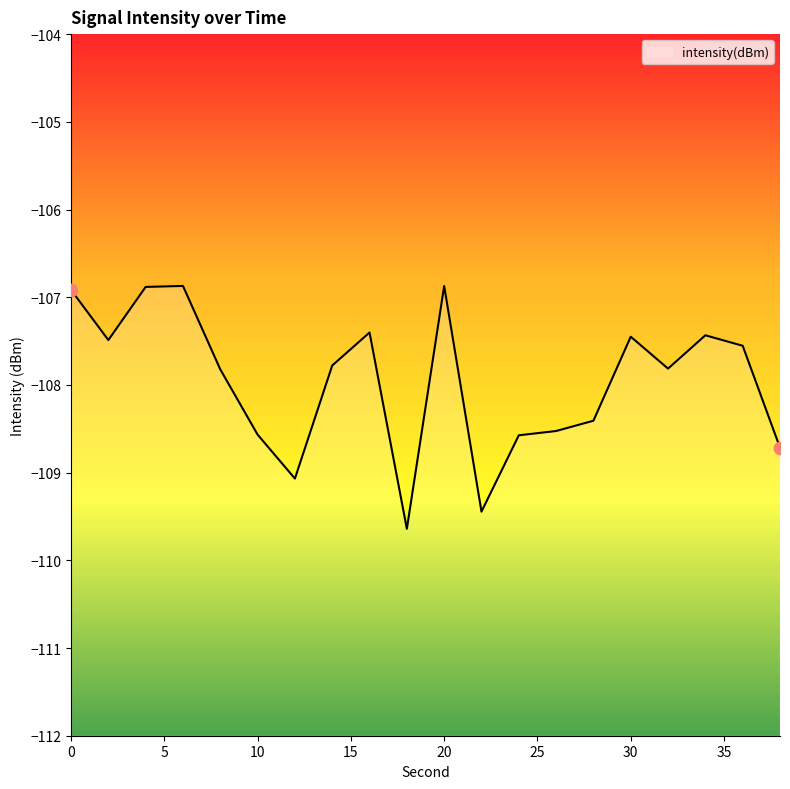

What is the change in value from 0 to 26?

-1.6